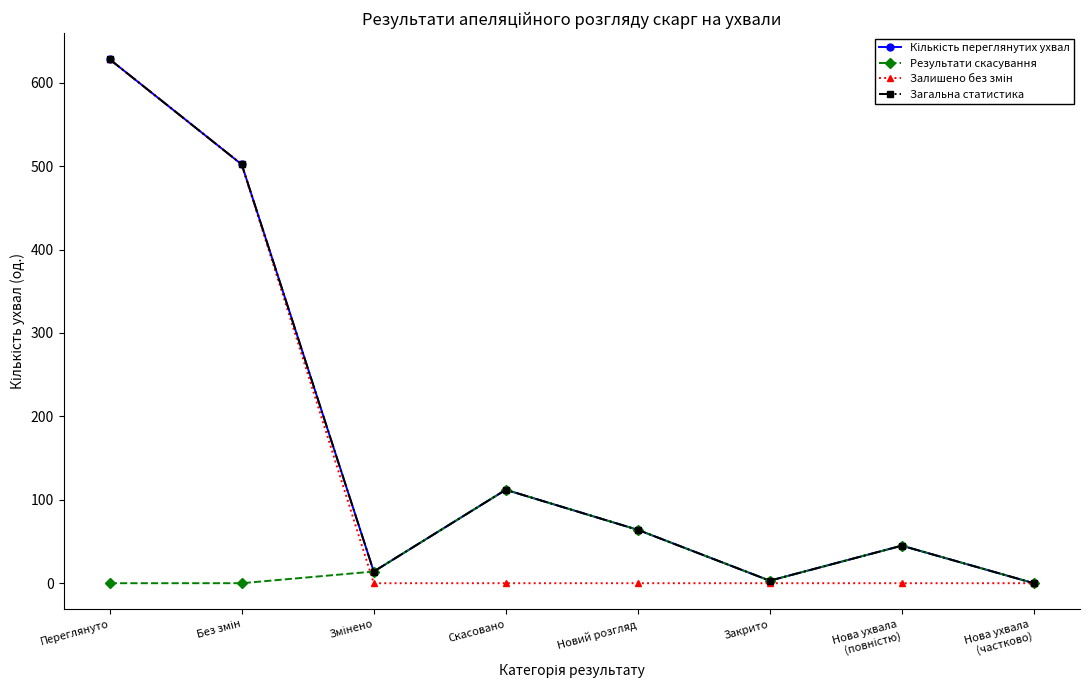

What is the difference between the Загальна статистика values at Закрито and Нова ухвала
(частково)?

3